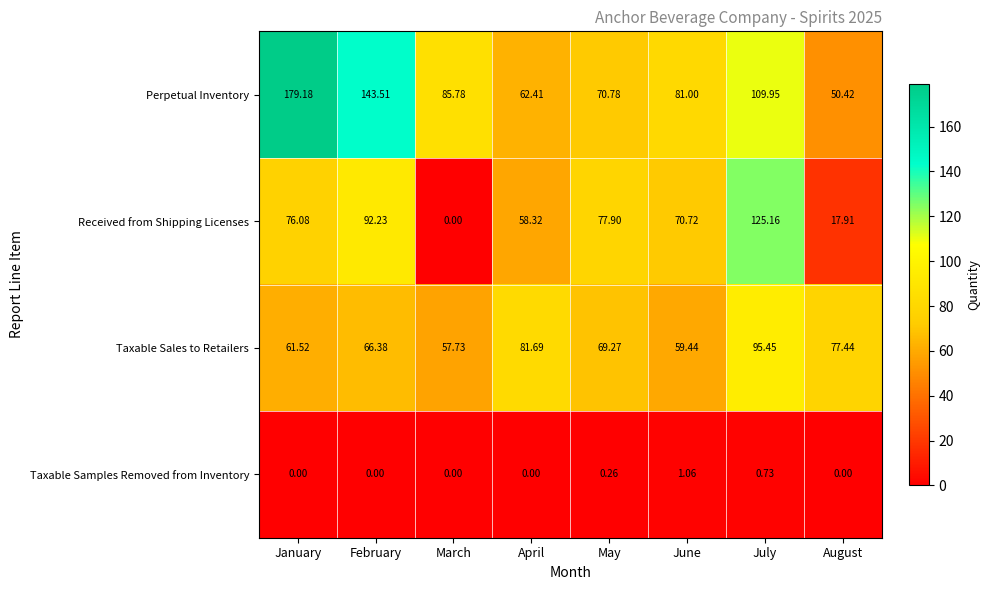

How many data points does each series have?

8